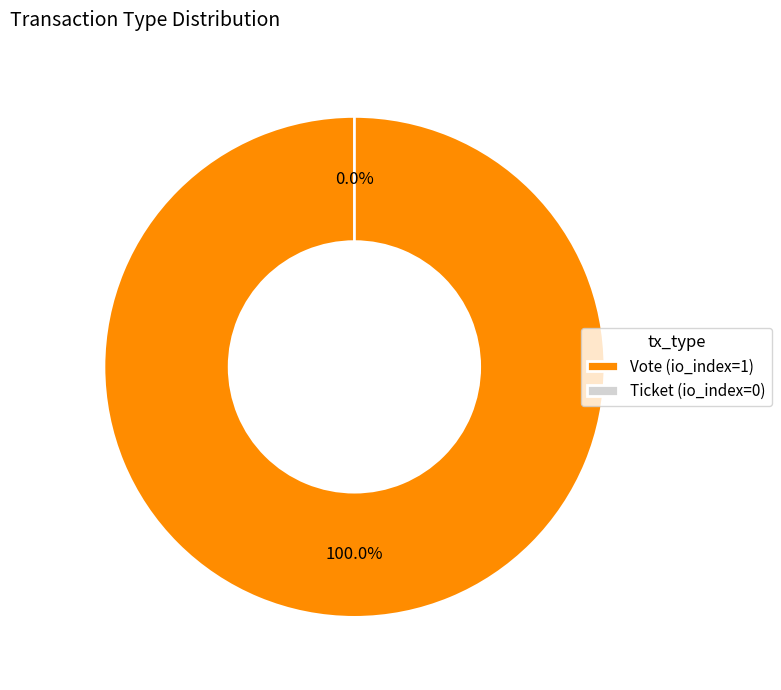

How many slices are in this pie chart?

2